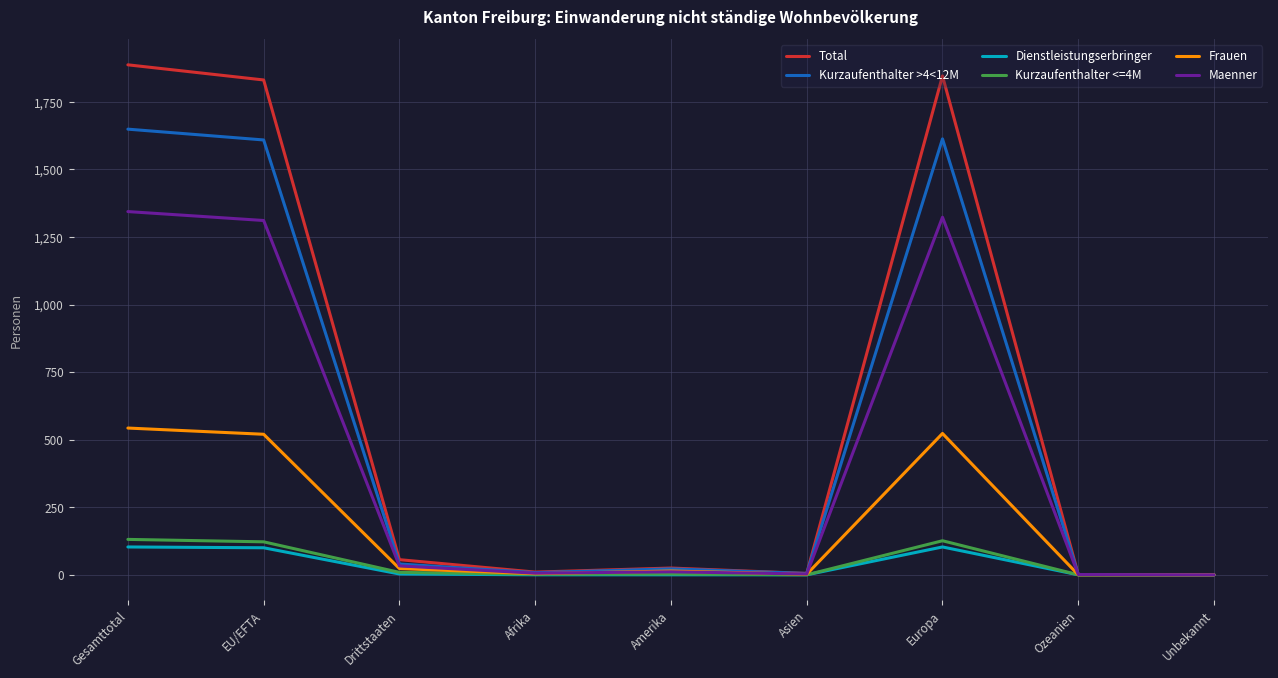

What position from the right is Ozeanien?

2